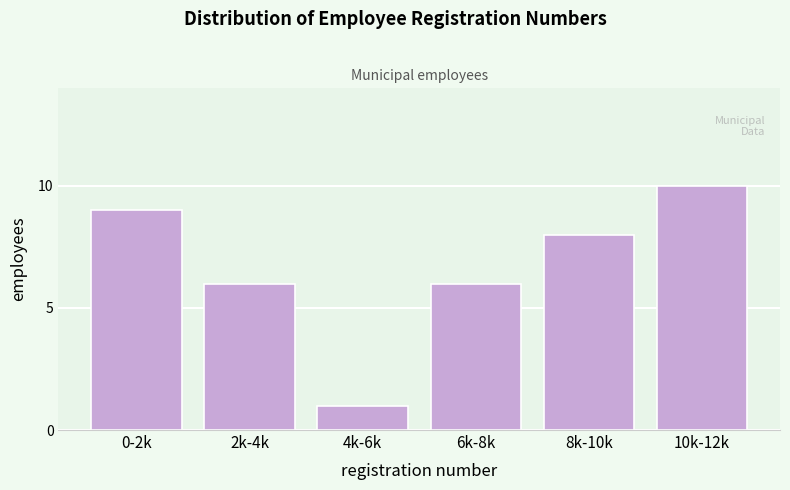

Reading right to left, what are all the values shown in this chart?

10	8	6	1	6	9